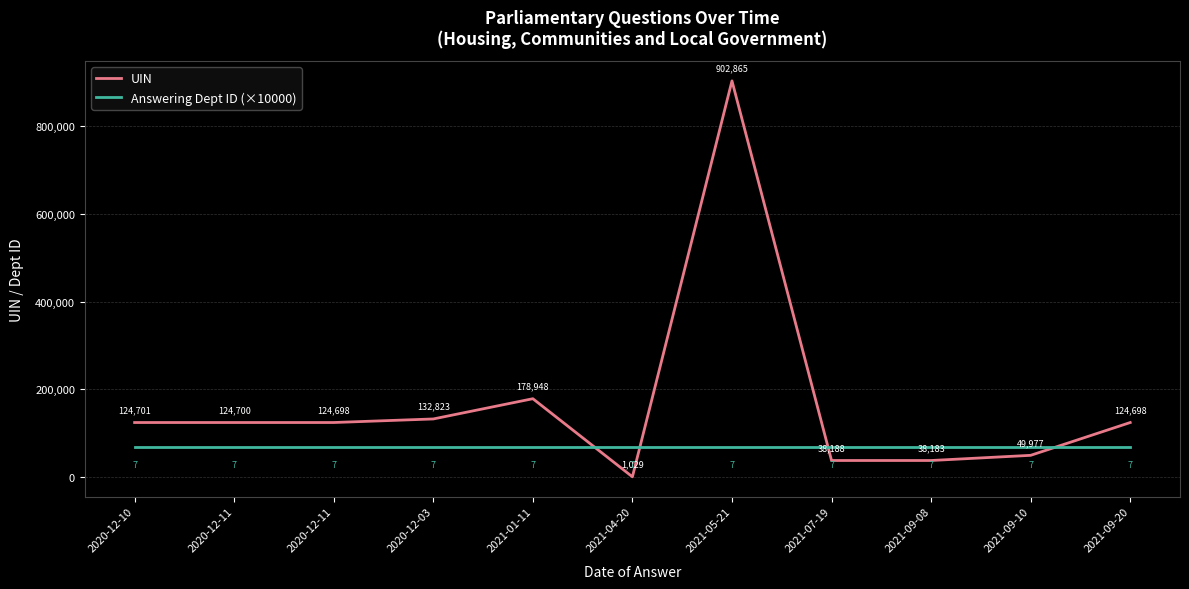

True or false: Answering Dept ID (×10000) has a value of 105249 at 2020-12-03.

False